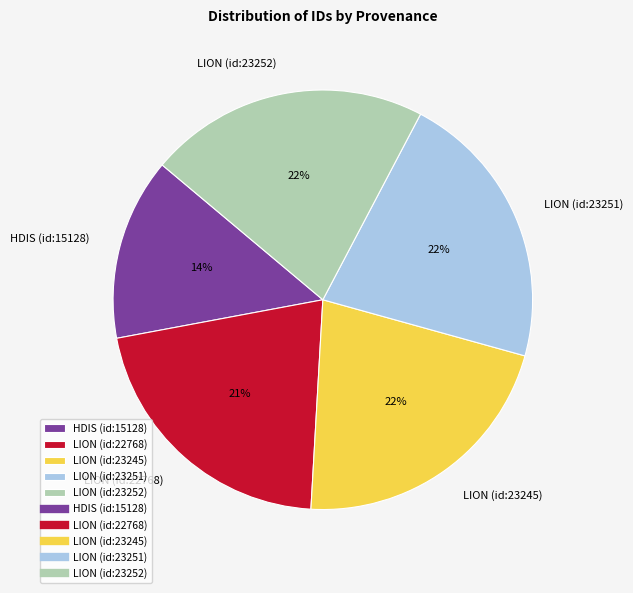

Is it true that LION (id:22768) is 11% of the pie?

False